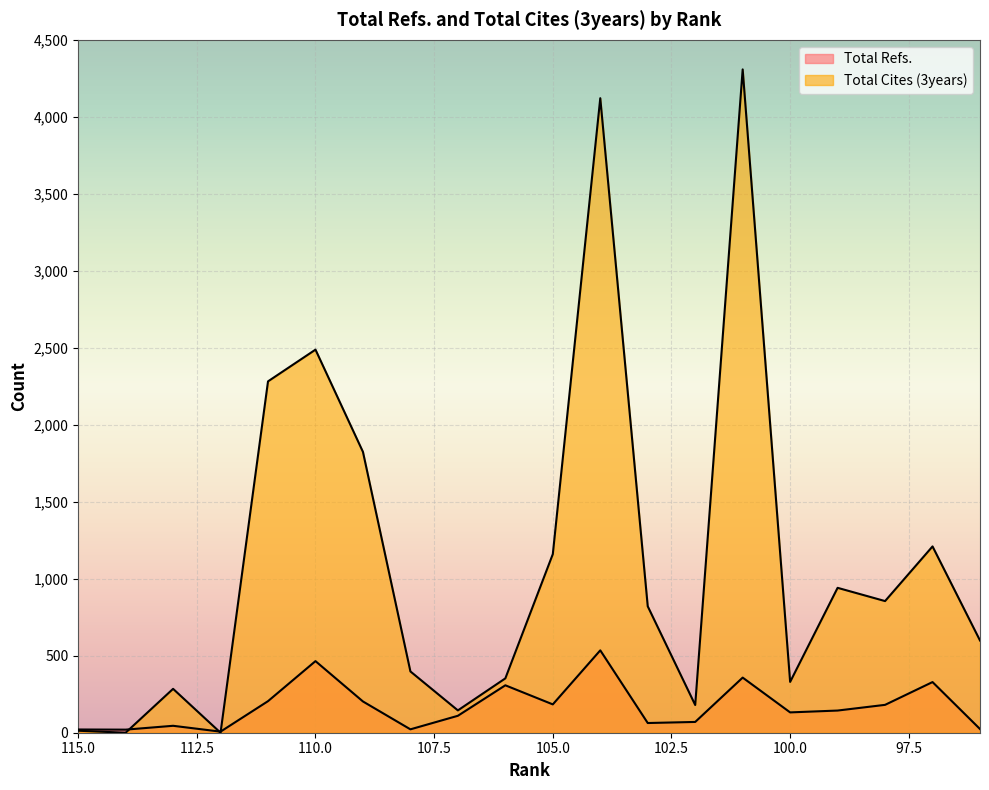

How many categories are shown in the chart?

20